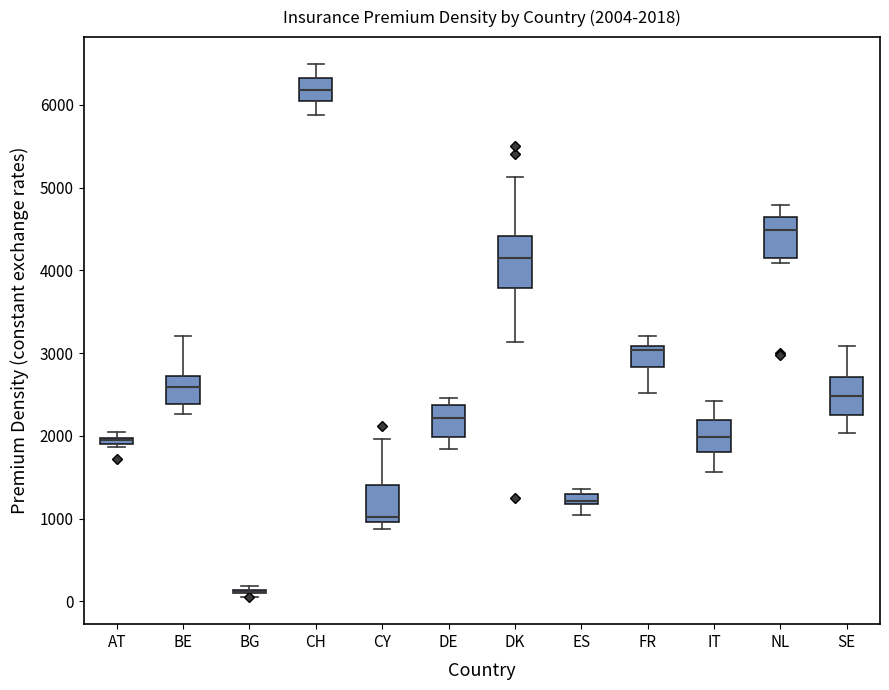

Which box is the tallest, from its lower edge to its upper edge?

DK